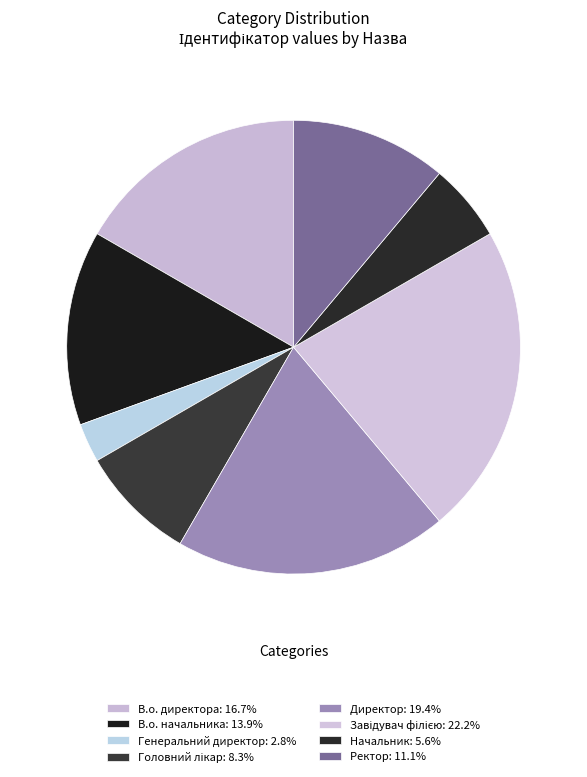

Count the number of slices in the pie.

8